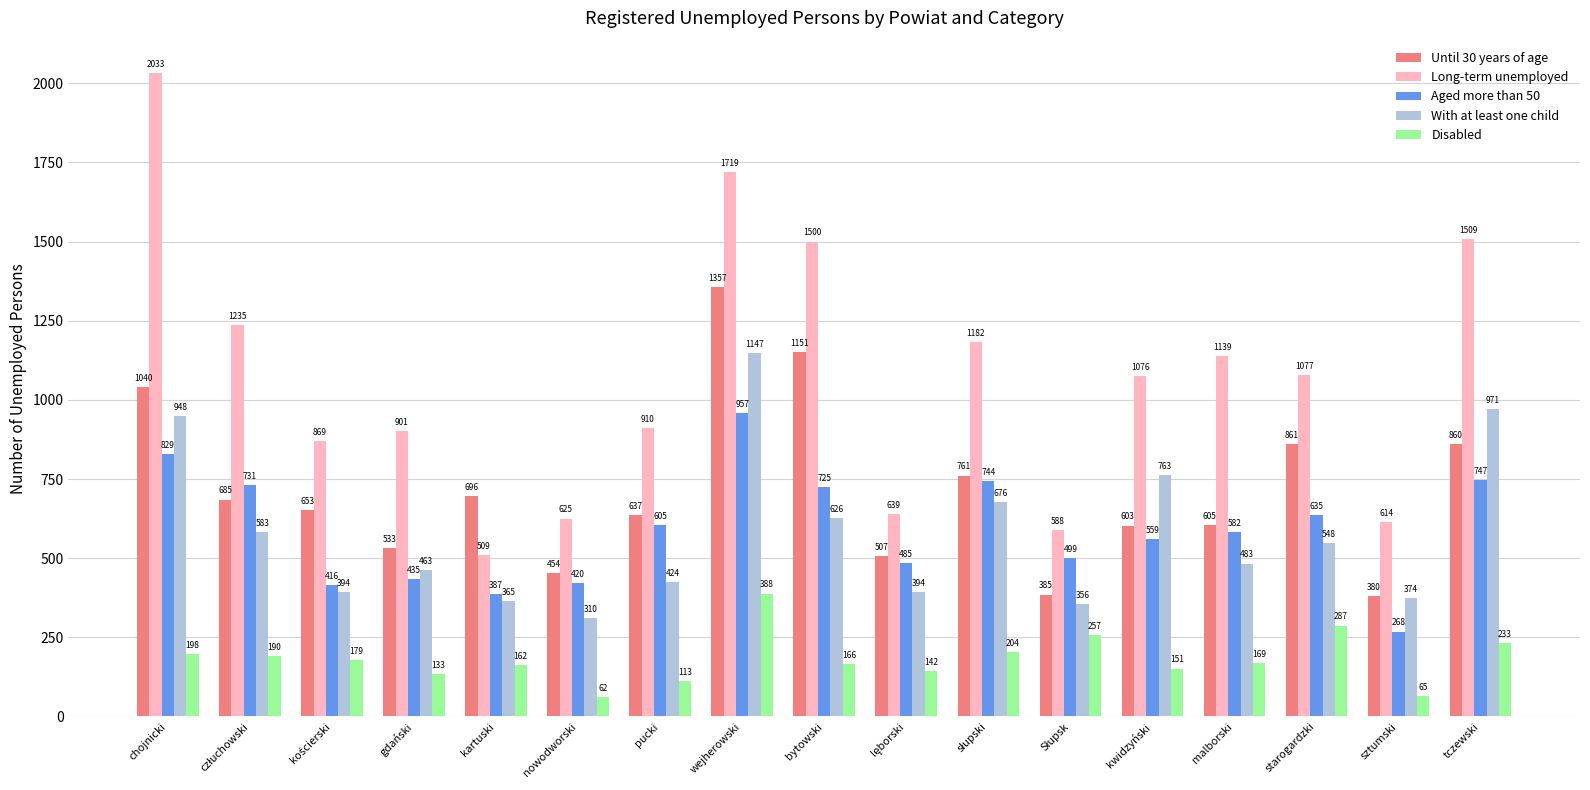

What is the minimum value for Disabled?

62